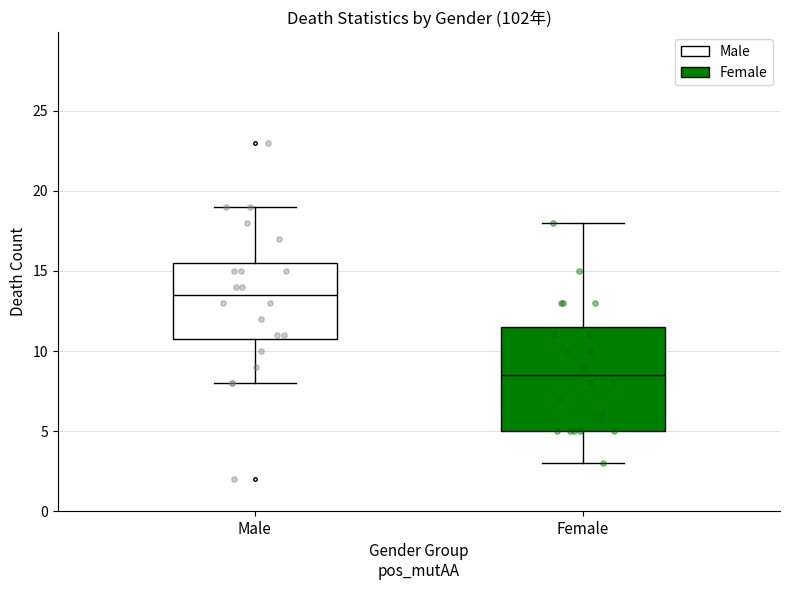

Which box is the tallest, from its lower edge to its upper edge?

Female